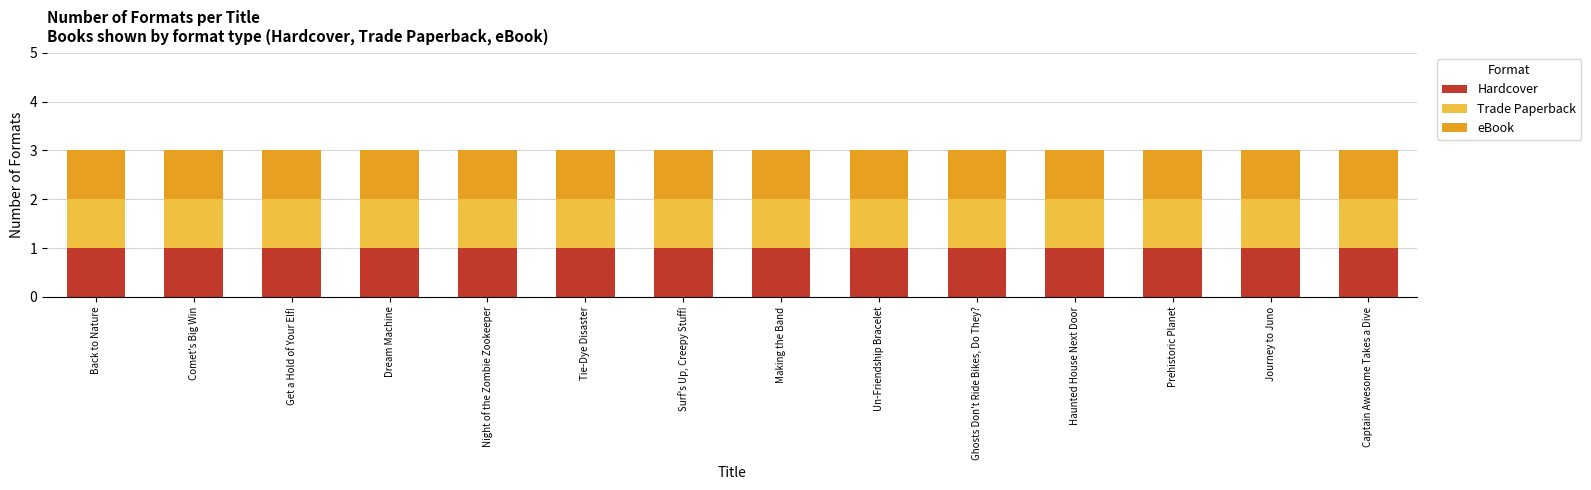

Which series has the largest total across all categories?

Hardcover